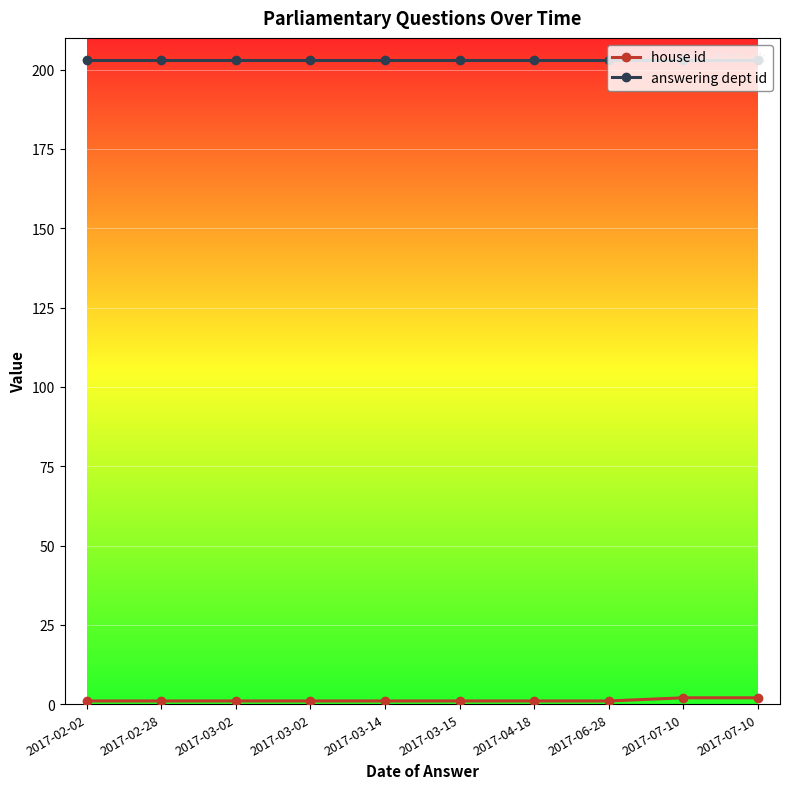

Does the chart have visible grid lines?

Yes